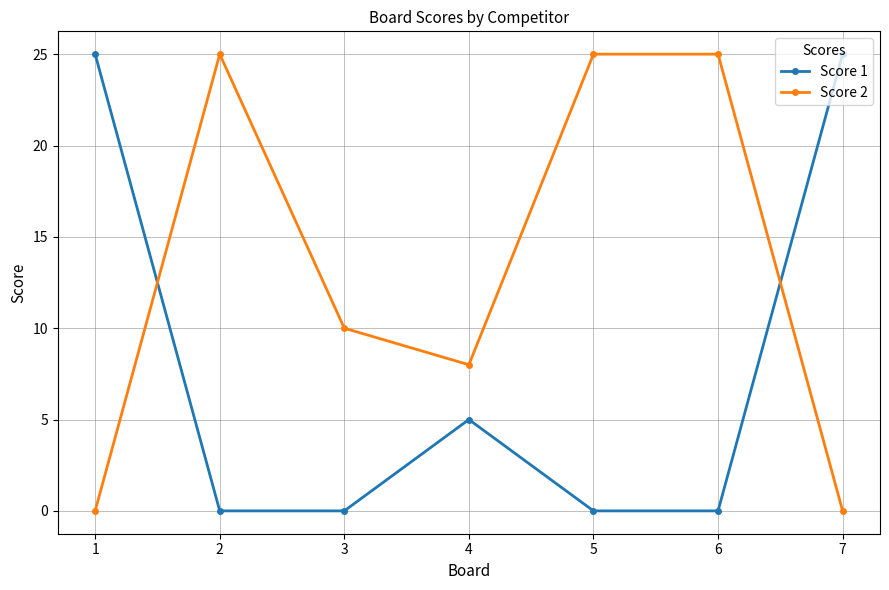

Count the number of data series in this chart.

2